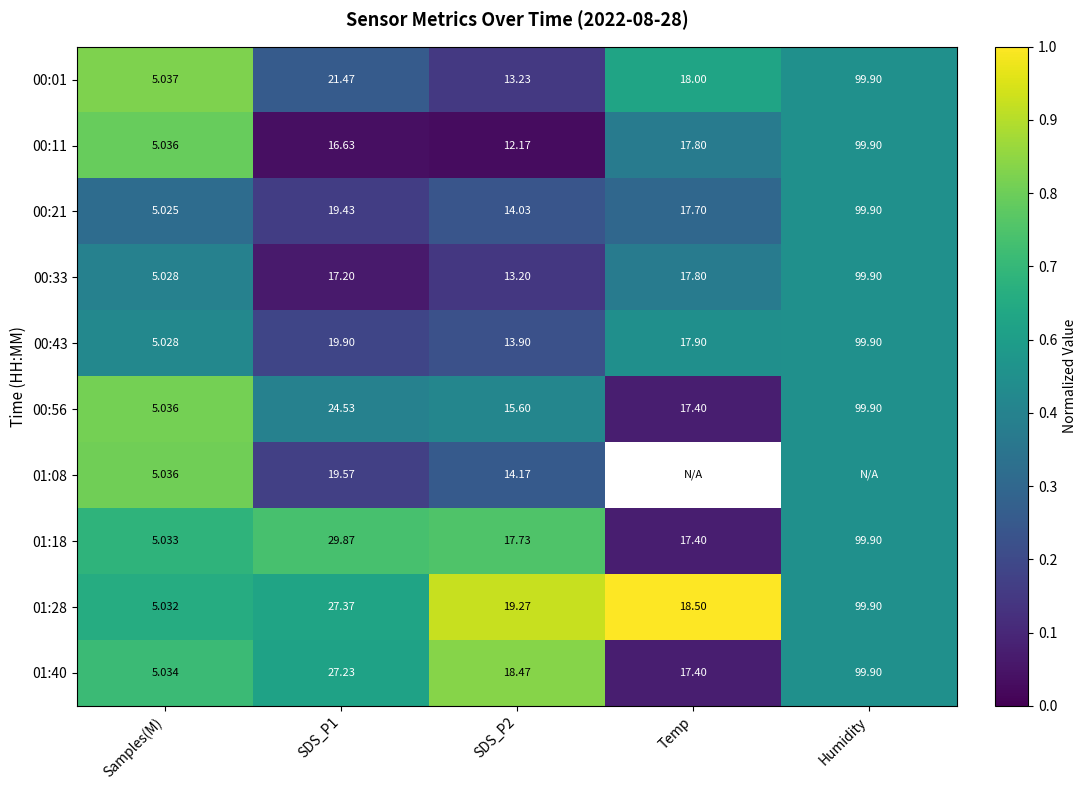

Is the value of 00:56 at SDS_P1 greater than the value of 01:18 at SDS_P1?

No